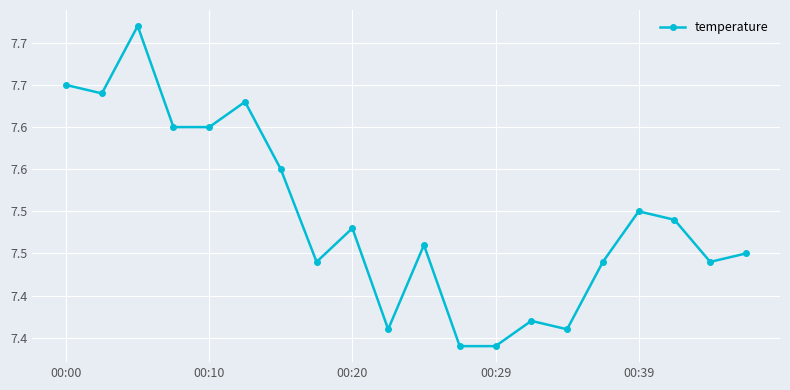

True or false: there are more than 2 points higher than both neighbors.

True